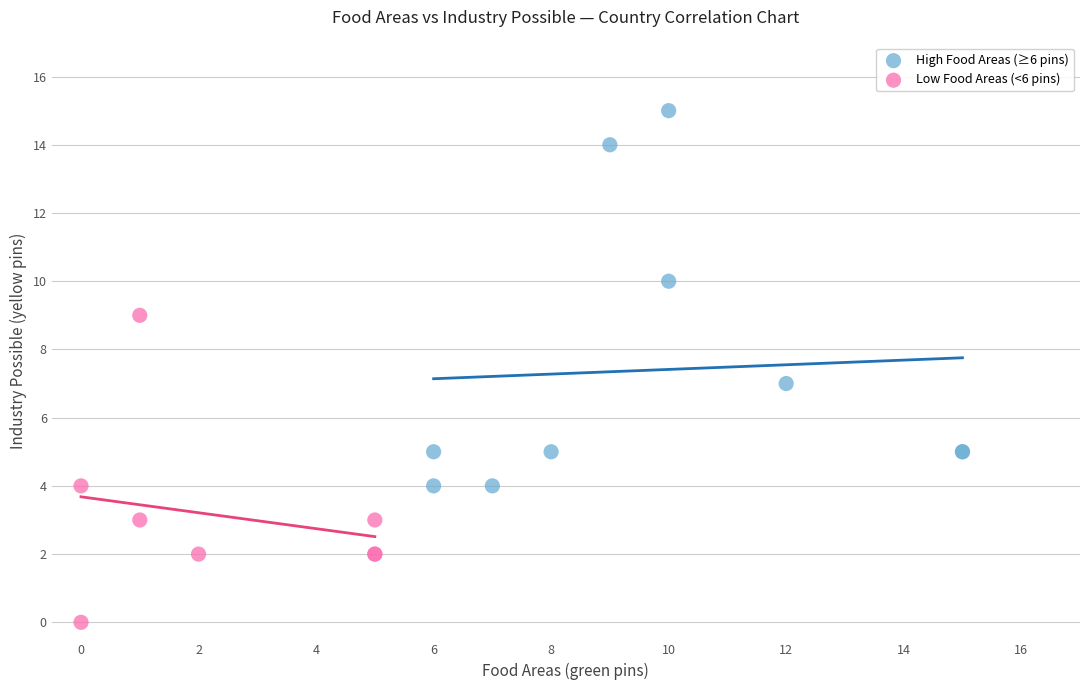

What are all the series names shown in the legend?

High Food Areas (≥6 pins), Low Food Areas (<6 pins)